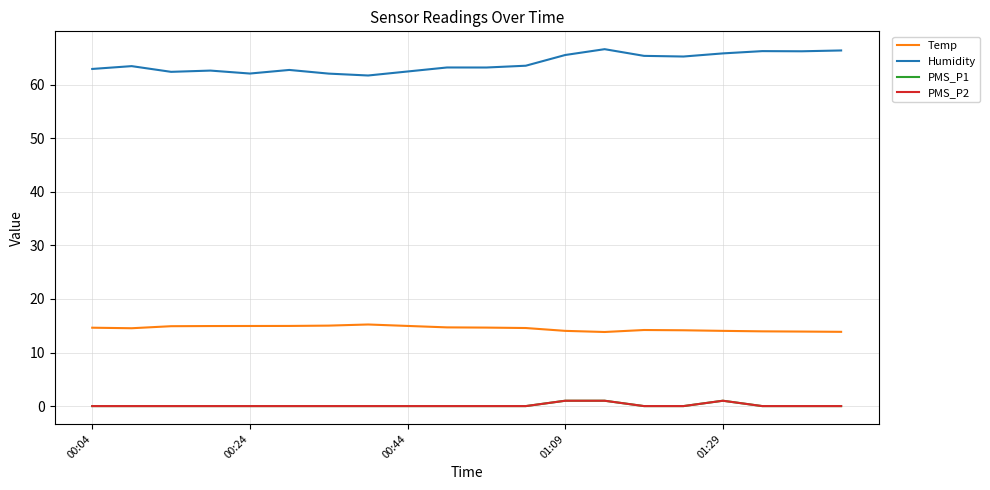

True or false: PMS_P1 and PMS_P2 cross at least once.

False